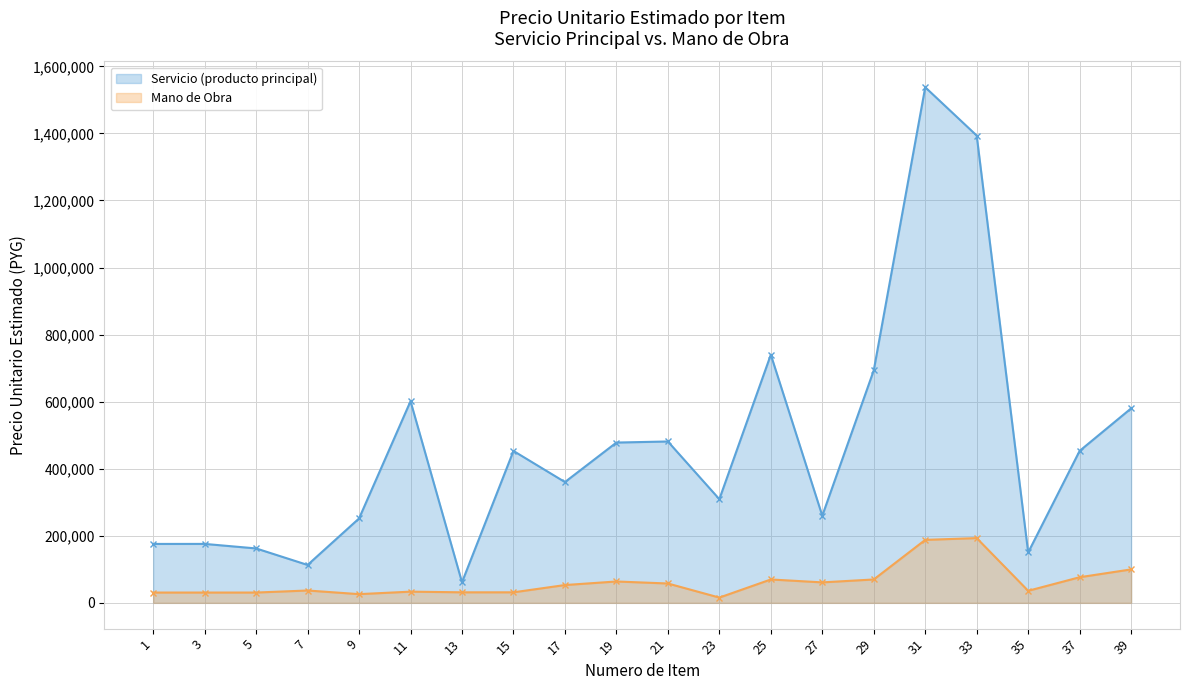

List the labels in order of Servicio (producto principal) value, smallest first.

13, 7, 35, 5, 1, 3, 9, 27, 23, 17, 15, 37, 19, 21, 39, 11, 29, 25, 33, 31